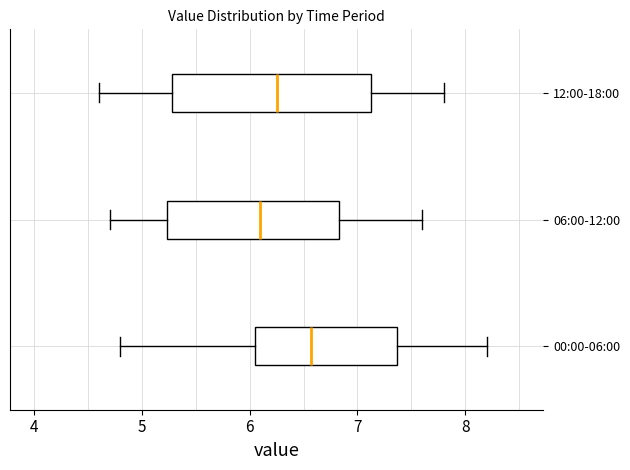

Reading bottom to top, read every box against the x-axis: the position of its median line, the range the box covers, and the ends of its whiskers. The values are not printed on the chart, so give them approximately, as read against the axis.

00:00-06:00: median 6.6, box 6.1 to 7.4, whiskers 4.8 to 8.2
06:00-12:00: median 6.1, box 5.2 to 6.8, whiskers 4.7 to 7.6
12:00-18:00: median 6.3, box 5.3 to 7.1, whiskers 4.6 to 7.8